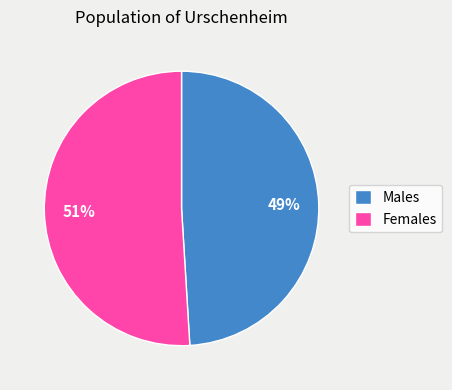

Count the number of slices in the pie.

2